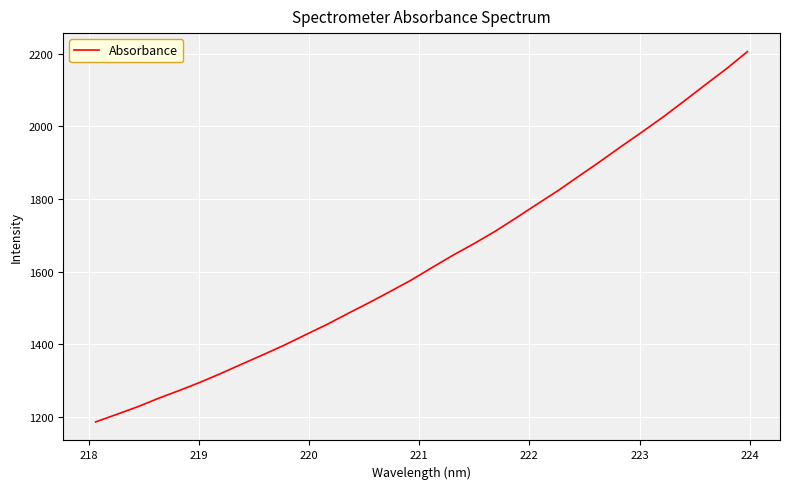

What is the greatest value displayed?

2206.0